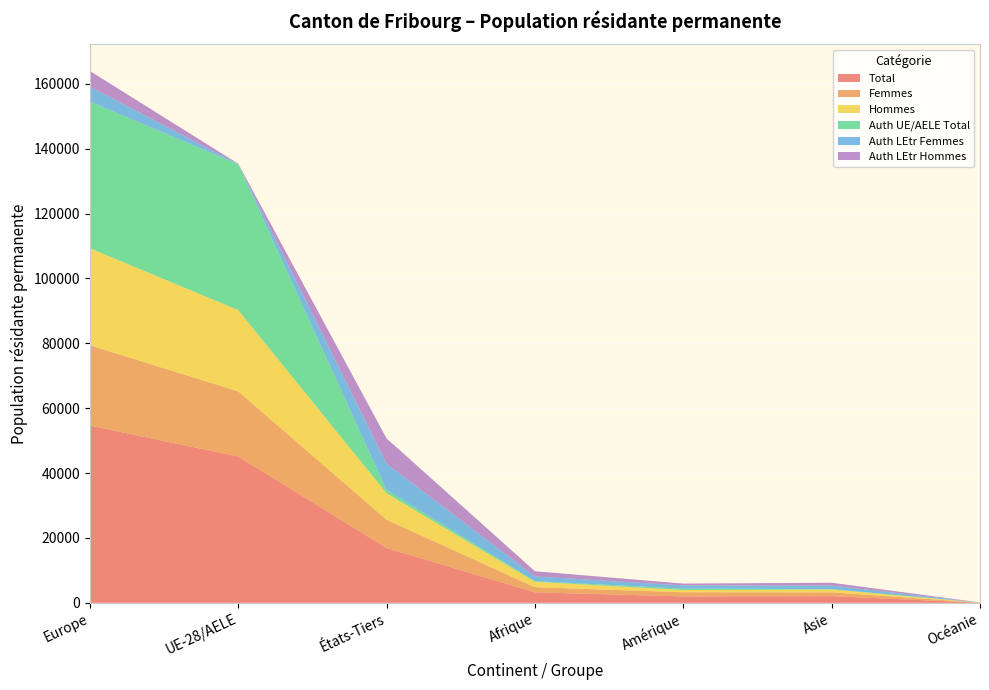

Reading left to right, what are all the values shown in this chart?

Total: Europe=54655	UE-28/AELE=45123	États-Tiers=16901	Afrique=3249	Amérique=1981	Asie=2069	Océanie=44
Femmes: Europe=24744	UE-28/AELE=20087	États-Tiers=8729	Afrique=1570	Amérique=1287	Asie=1183	Océanie=18
Hommes: Europe=29911	UE-28/AELE=25036	États-Tiers=8172	Afrique=1679	Amérique=694	Asie=886	Océanie=26
Auth UE/AELE Total: Europe=45224	UE-28/AELE=44943	États-Tiers=1007	Afrique=216	Amérique=411	Asie=90	Océanie=9
Auth LEtr Femmes: Europe=4584	UE-28/AELE=89	États-Tiers=8071	Afrique=1449	Amérique=986	Asie=1113	Océanie=14
Auth LEtr Hommes: Europe=4847	UE-28/AELE=91	États-Tiers=7823	Afrique=1584	Amérique=584	Asie=866	Océanie=21